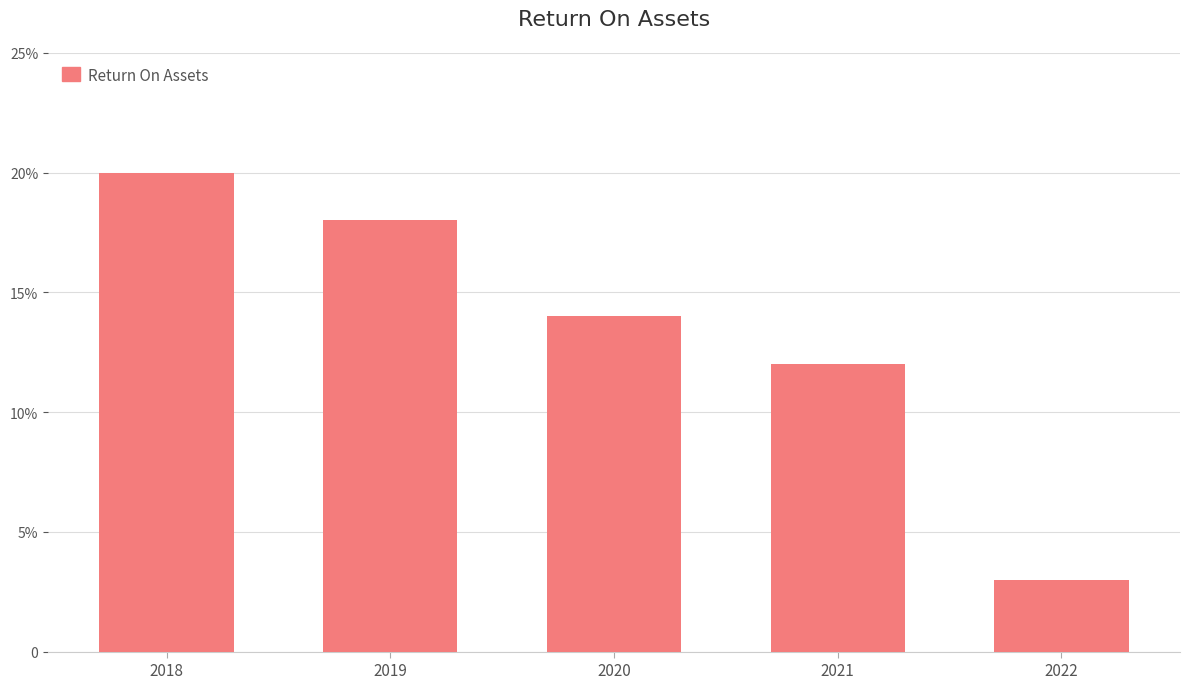

What is the change in value from 2019 to 2022?

-0.1